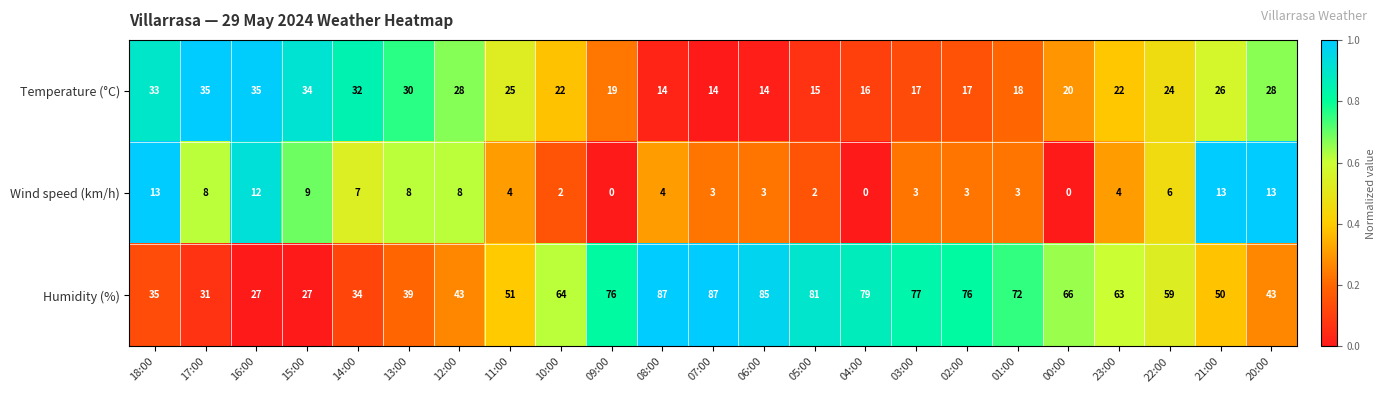

What is the difference between the second highest and second lowest values in the Wind speed (km/h) series?

13